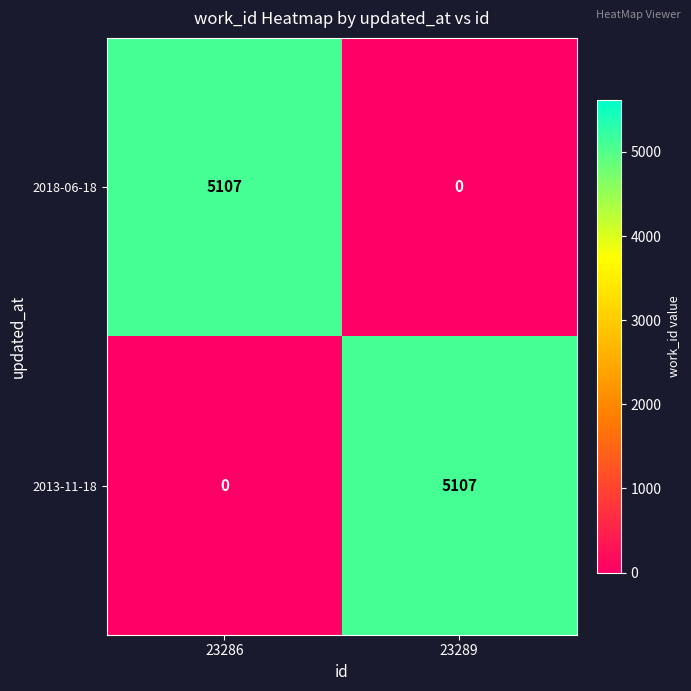

The 2013-11-18 series shows 5107 at 23289. True or false?

True